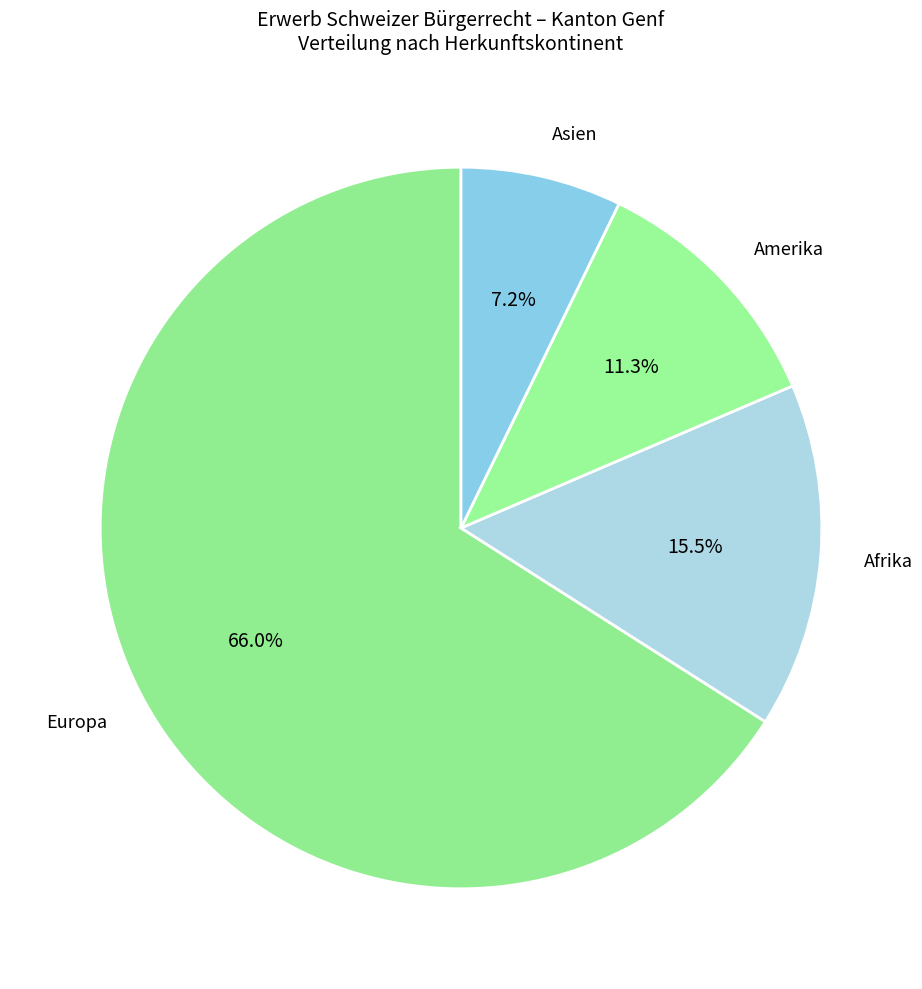

Rank the categories by value from lowest to highest.

Asien, Amerika, Afrika, Europa